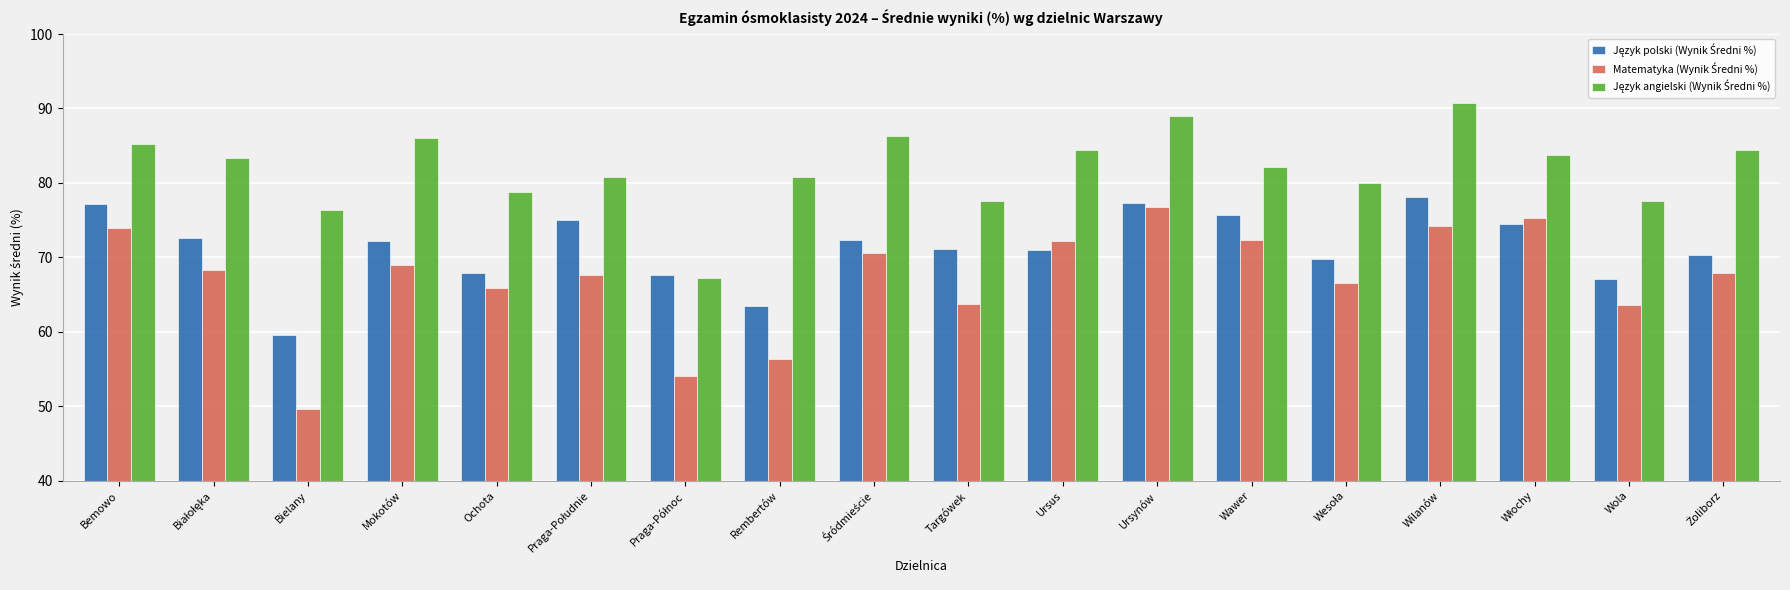

What is the greatest value displayed?

90.8